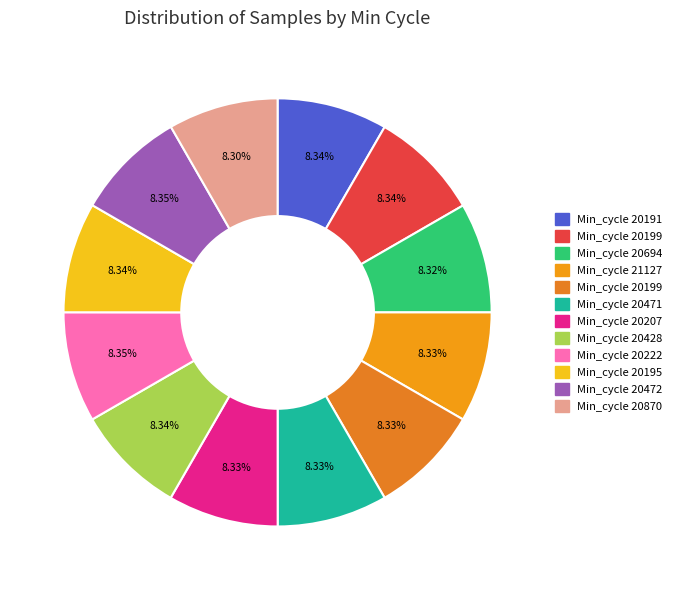

Is there any slice that represents more than half of the pie?

No